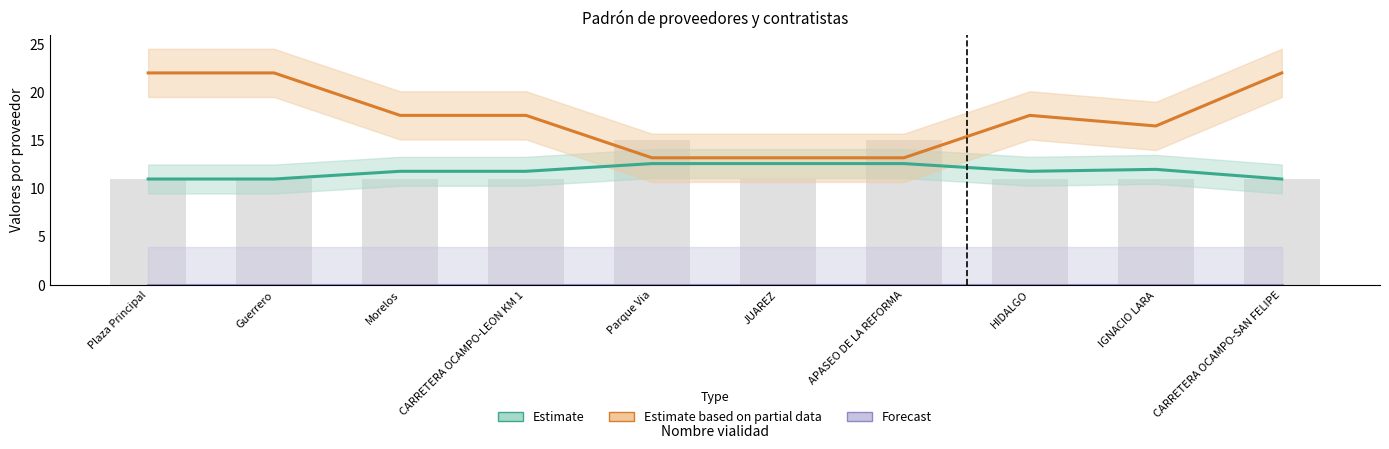

Where does the Estimate based on partial data series first go above 17?

Plaza Principal